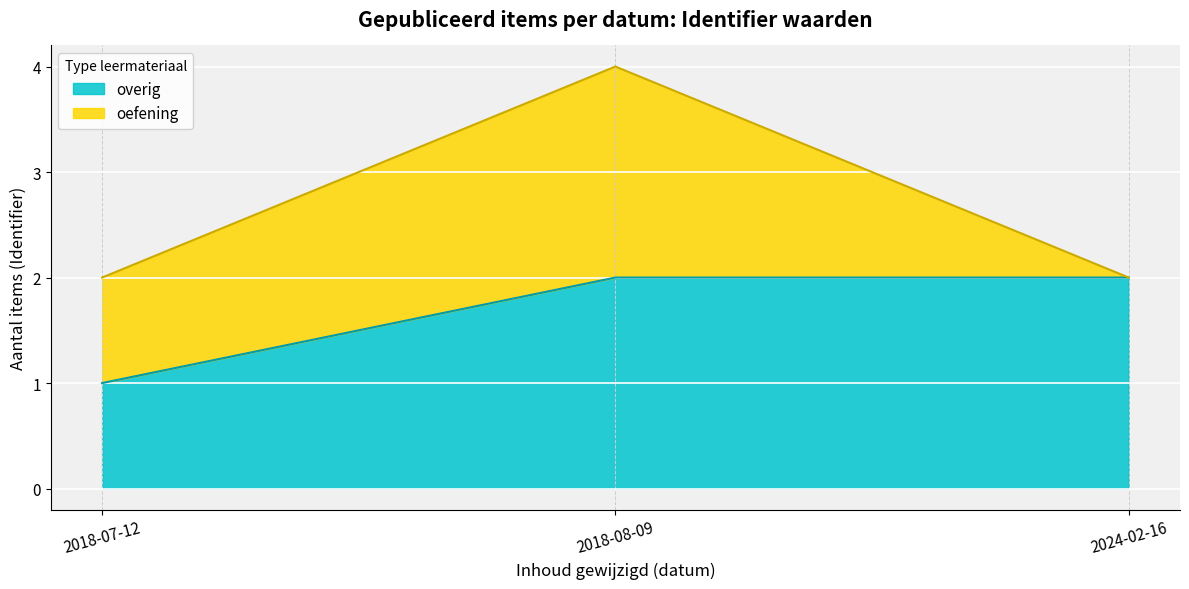

List the labels in order of value, largest first.

2018-08-09, 2024-02-16, 2018-07-12